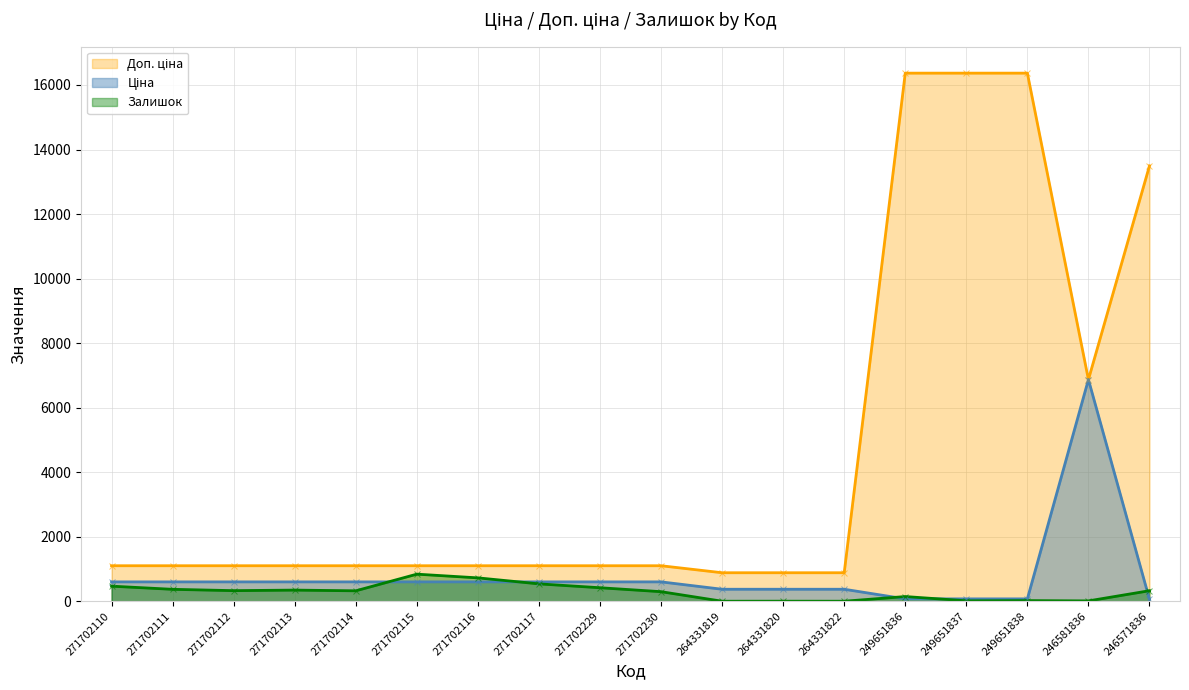

True or false: Залишок has more than 1 interior local peaks.

True